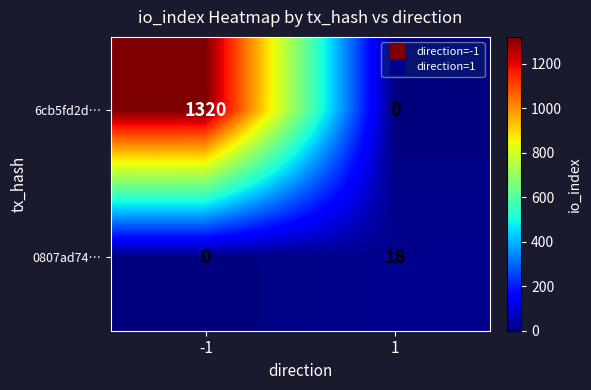

At how many categories does at least one series exceed 1037?

1